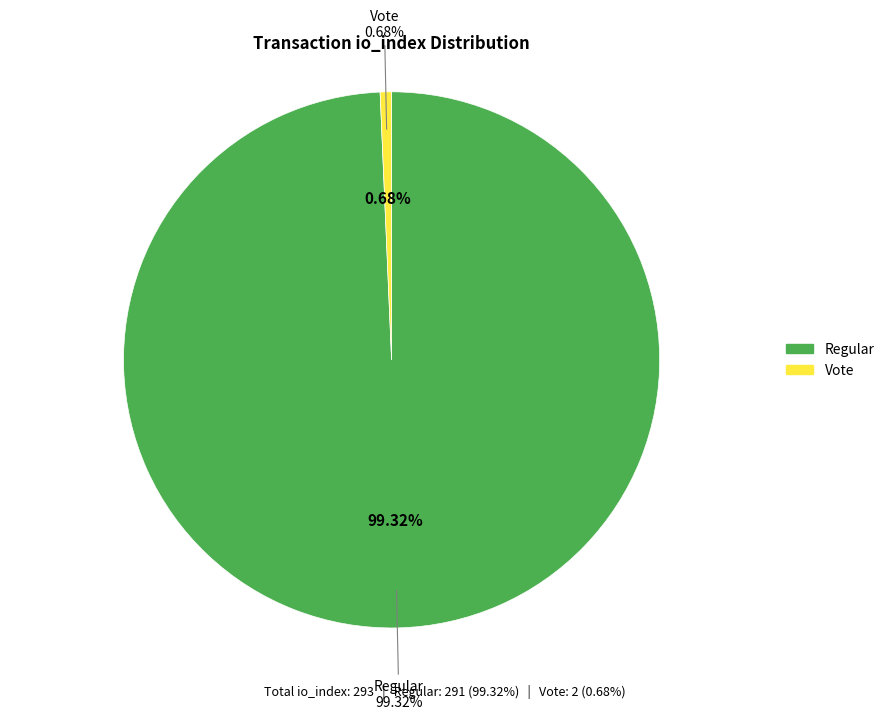

What is the total percentage of Vote (io_index=2) and Regular (io_index=291)?

100.0%